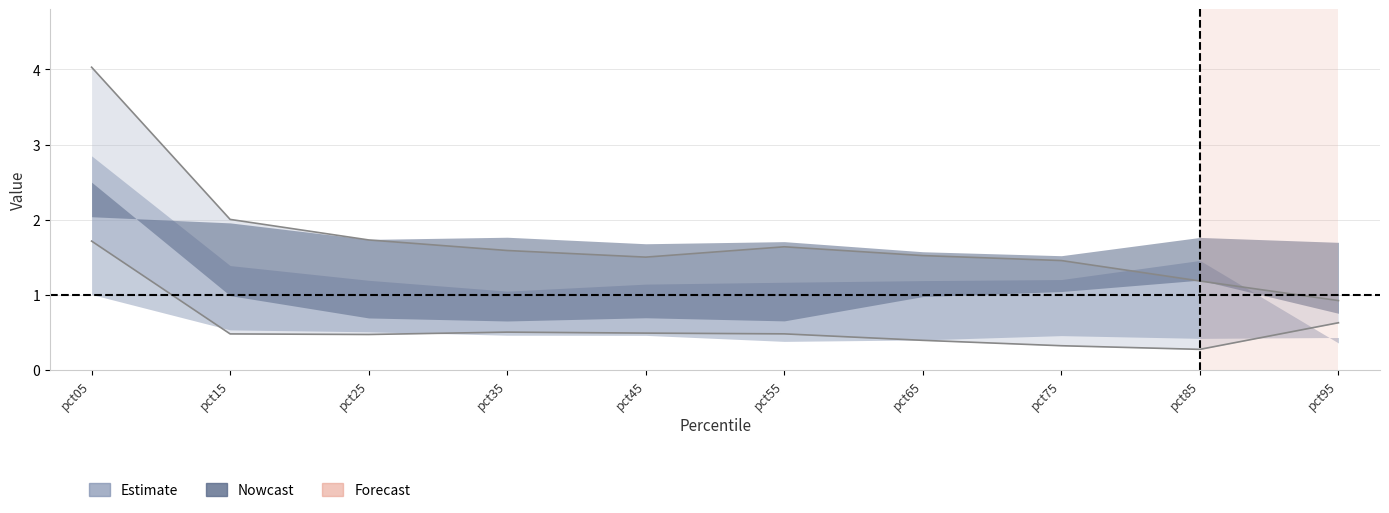

The Feb series shows 0.1 at pct25. True or false?

False